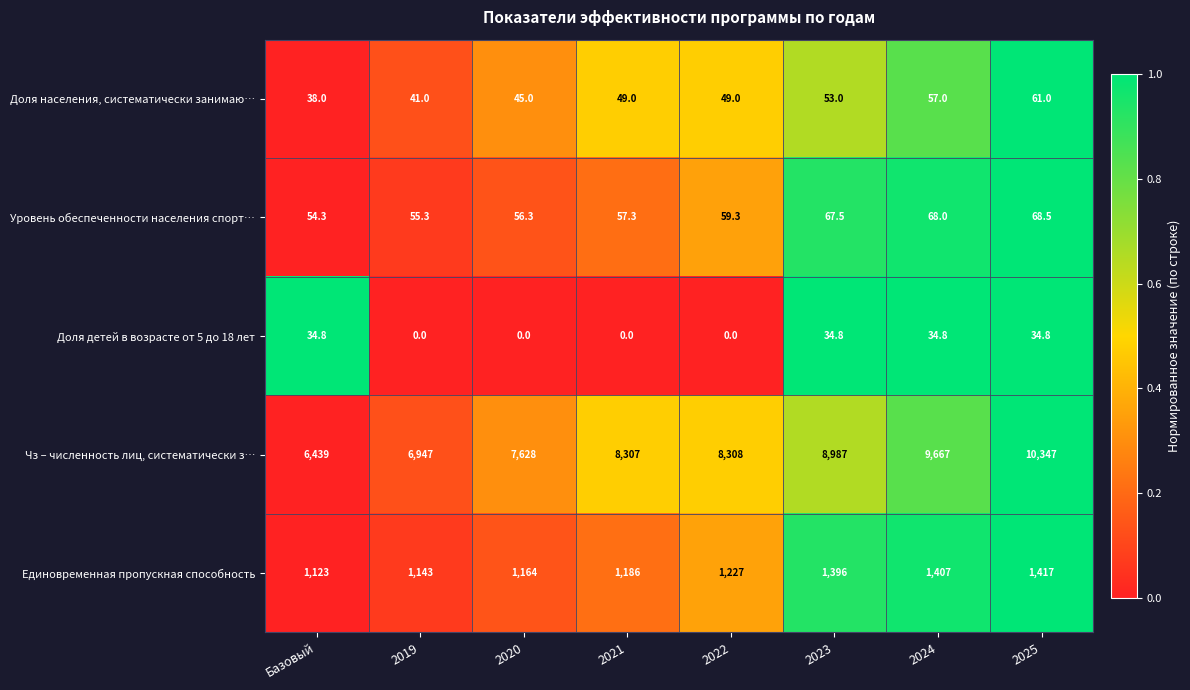

What is the difference between the Доля населения, систематически занимаю… values at 2019 and 2020?

4.0